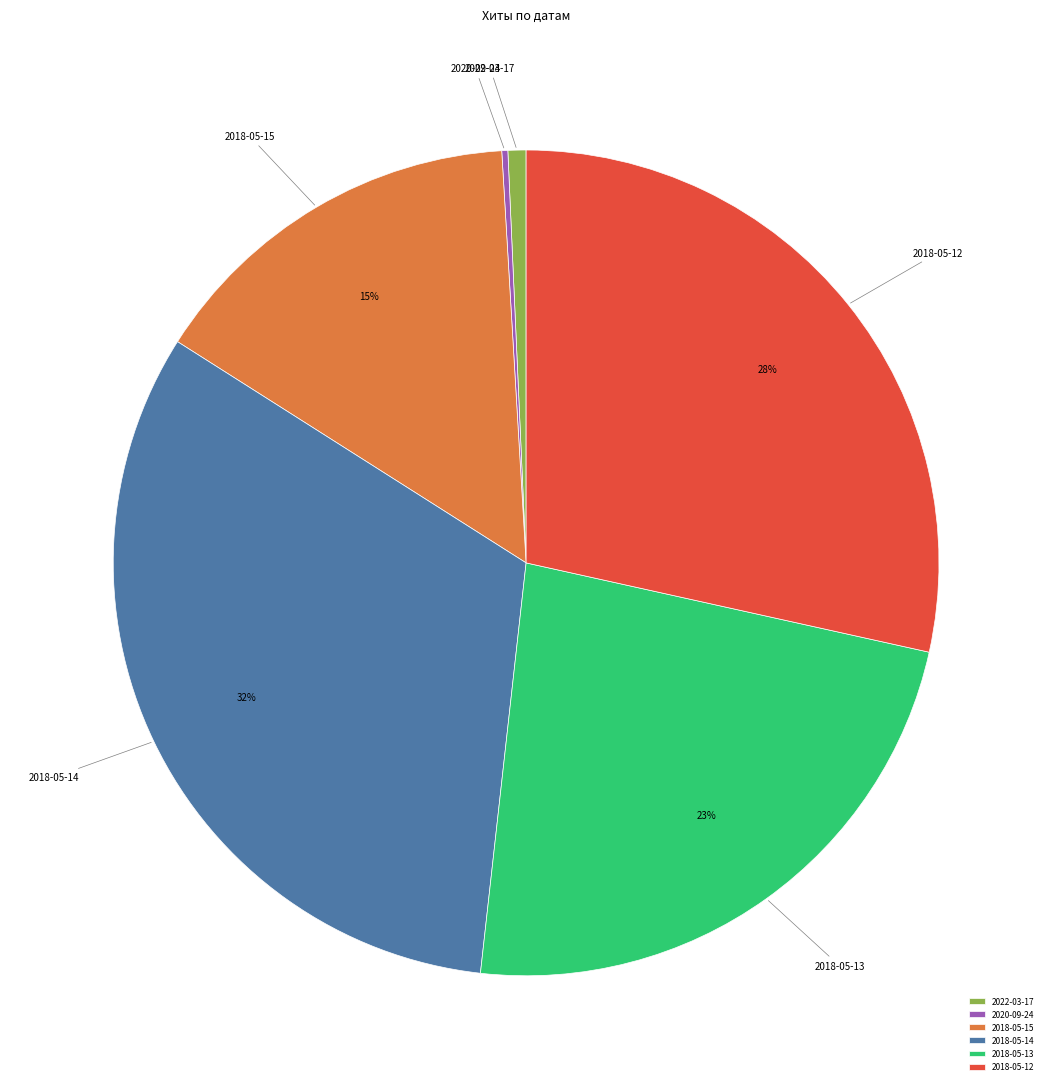

To the nearest percent, what percentage of the pie is 2018-05-14?

32%